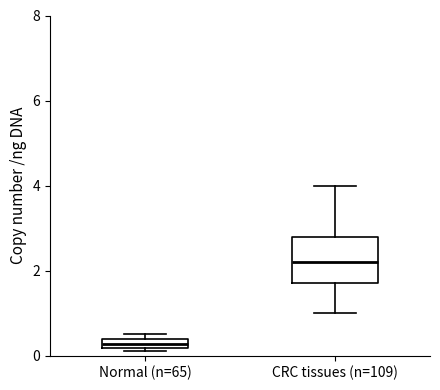

Which box's median line is the highest?

CRC tissues (n=109)